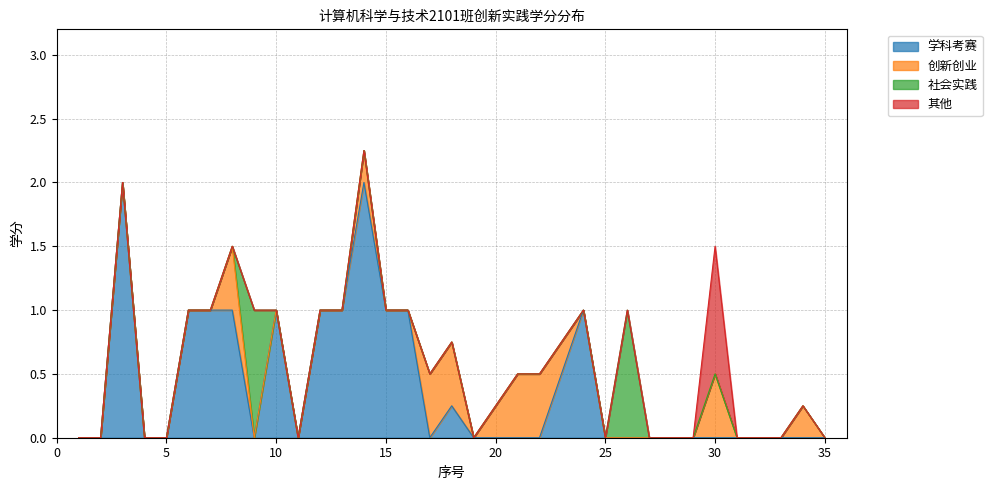

Reading left to right, list all the values displayed in this chart.

学科考赛: 1=0.0	2=0.0	3=2.0	4=0.0	5=0.0	6=1.0	7=1.0	8=1.0	9=0.0	10=1.0	11=0.0	12=1.0	13=1.0	14=2.0	15=1.0	16=1.0	17=0.0	18=0.2	19=0.0	20=0.0	21=0.0	22=0.0	23=0.5	24=1.0	25=0.0	26=0.0	27=0.0	28=0.0	29=0.0	30=0.0	31=0.0	32=0.0	33=0.0	34=0.0	35=0.0
创新创业: 1=0.0	2=0.0	3=0.0	4=0.0	5=0.0	6=0.0	7=0.0	8=0.5	9=0.0	10=0.0	11=0.0	12=0.0	13=0.0	14=0.2	15=0.0	16=0.0	17=0.5	18=0.5	19=0.0	20=0.2	21=0.5	22=0.5	23=0.2	24=0.0	25=0.0	26=0.0	27=0.0	28=0.0	29=0.0	30=0.5	31=0.0	32=0.0	33=0.0	34=0.2	35=0.0
社会实践: 1=0.0	2=0.0	3=0.0	4=0.0	5=0.0	6=0.0	7=0.0	8=0.0	9=1.0	10=0.0	11=0.0	12=0.0	13=0.0	14=0.0	15=0.0	16=0.0	17=0.0	18=0.0	19=0.0	20=0.0	21=0.0	22=0.0	23=0.0	24=0.0	25=0.0	26=1.0	27=0.0	28=0.0	29=0.0	30=0.0	31=0.0	32=0.0	33=0.0	34=0.0	35=0.0
其他: 1=0.0	2=0.0	3=0.0	4=0.0	5=0.0	6=0.0	7=0.0	8=0.0	9=0.0	10=0.0	11=0.0	12=0.0	13=0.0	14=0.0	15=0.0	16=0.0	17=0.0	18=0.0	19=0.0	20=0.0	21=0.0	22=0.0	23=0.0	24=0.0	25=0.0	26=0.0	27=0.0	28=0.0	29=0.0	30=1.0	31=0.0	32=0.0	33=0.0	34=0.0	35=0.0